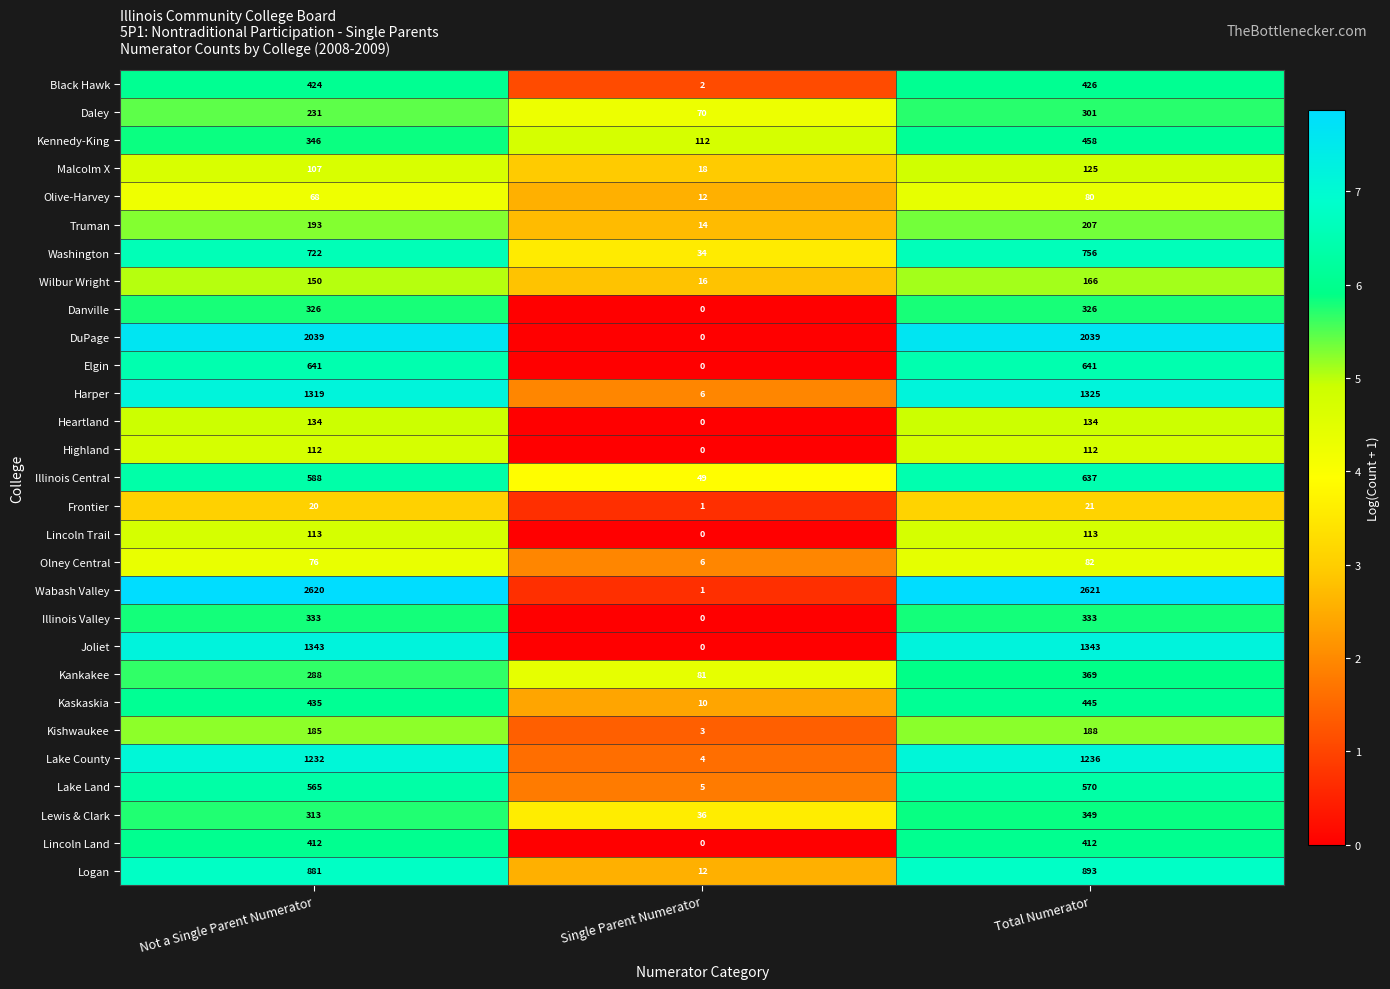

Which series has the largest range (max minus min)?

Wabash Valley